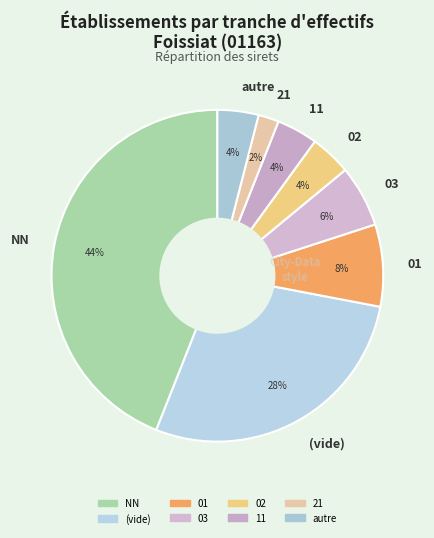

To the nearest percent, what portion does 03 represent?

6%